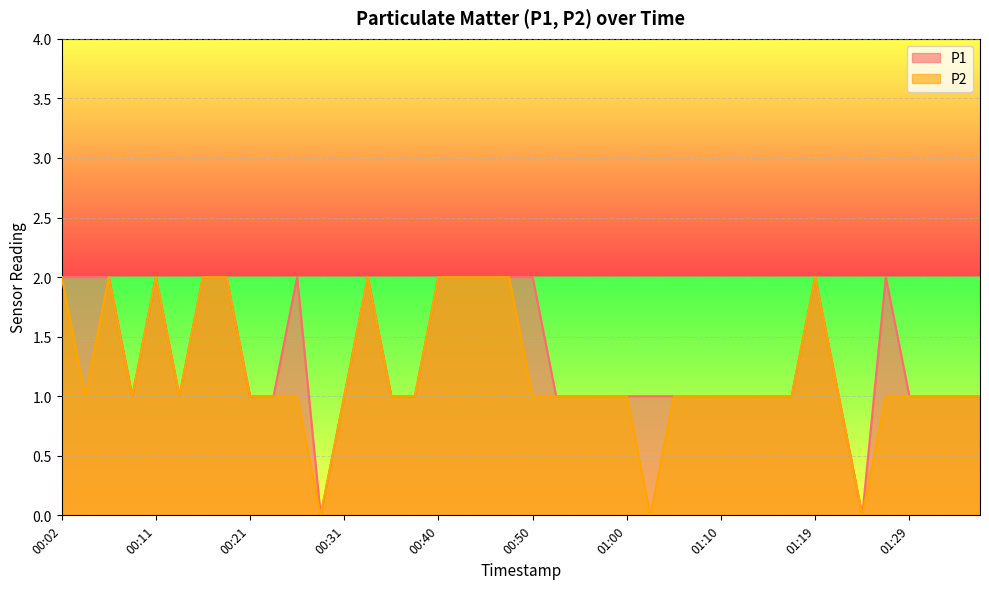

What is the maximum value shown in the chart?

2